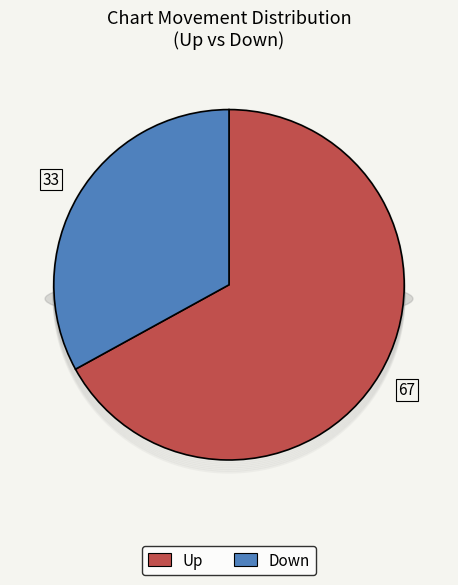

Which slice represents more than half of the pie?

Up